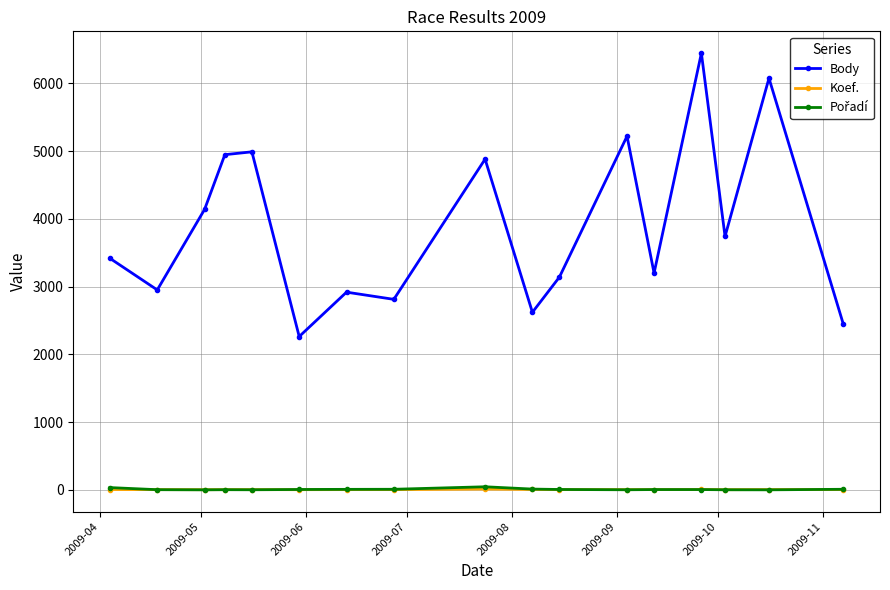

True or false: Body and Koef. cross at least once.

False